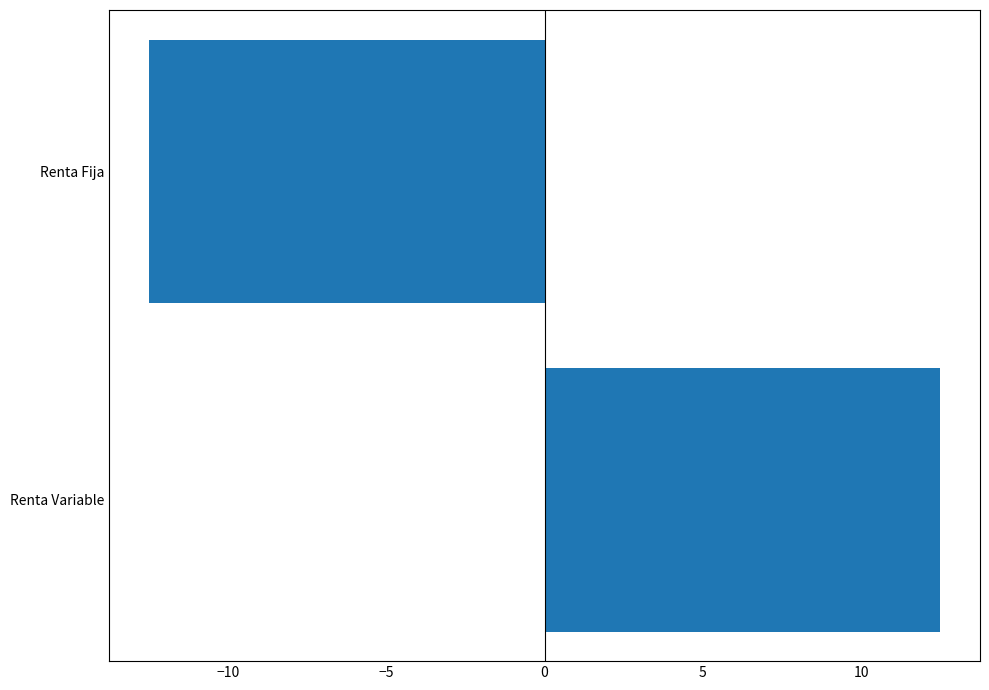

Read the value at Renta Fija.

-12.5